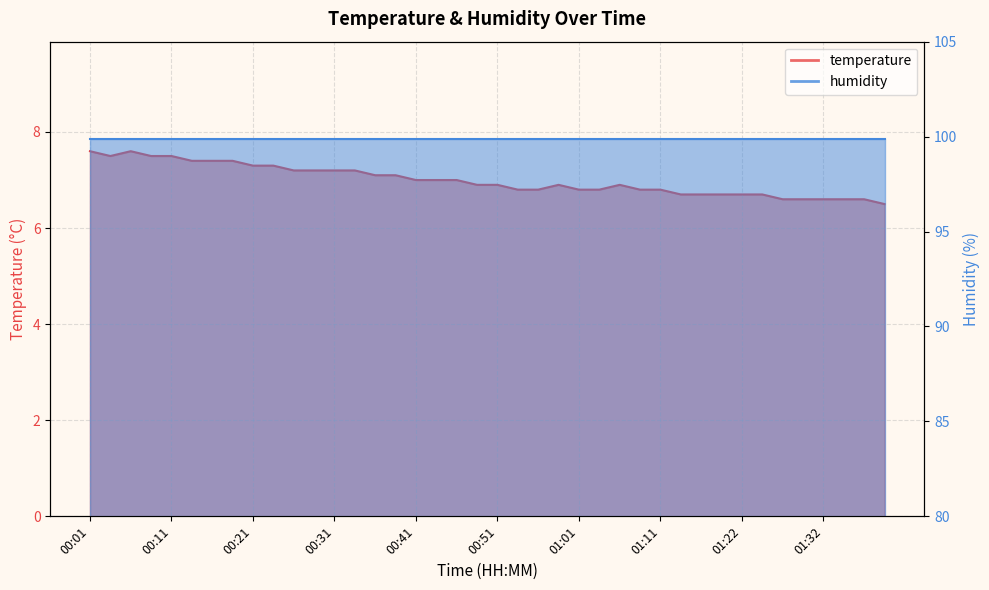

True or false: the data shows 3.8 at 00:54.

False